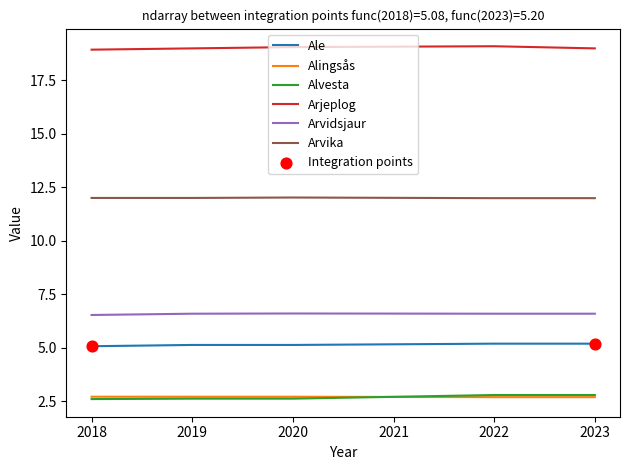

Which series has the largest total across all categories?

Arjeplog